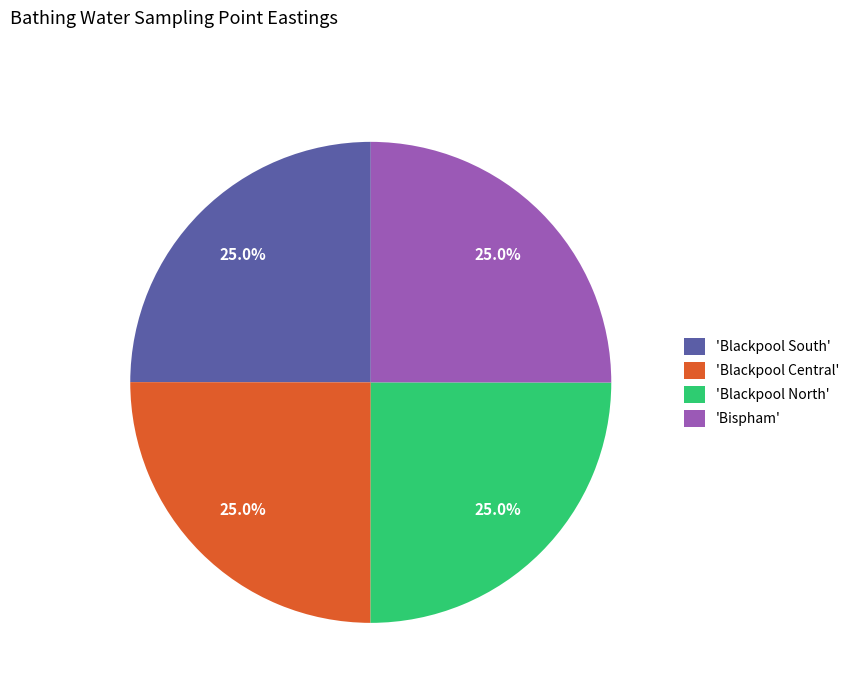

Is there any slice that represents more than half of the pie?

No